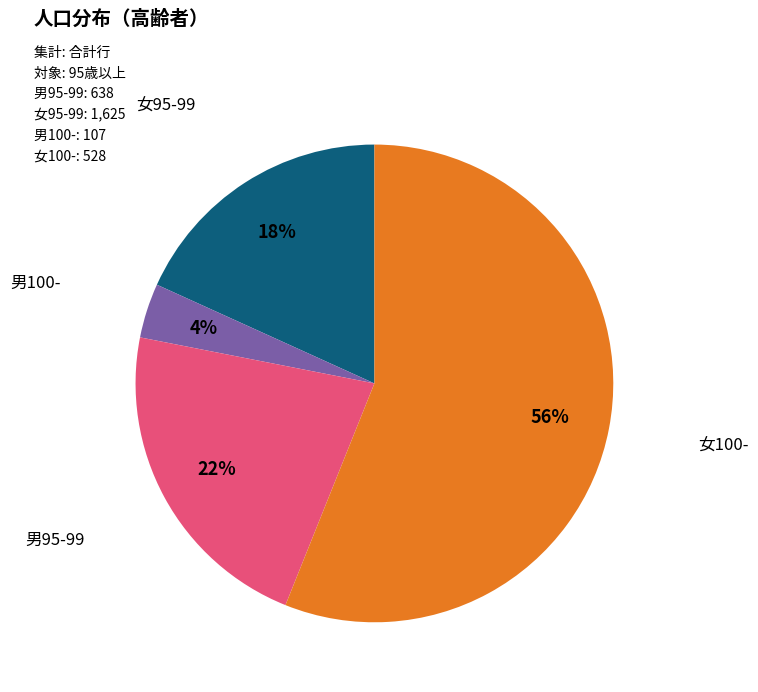

Count the number of slices in the pie.

4